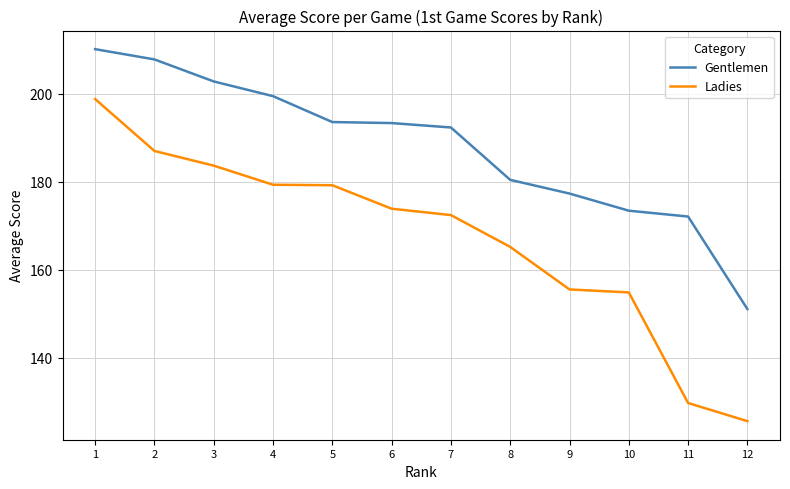

Which category has the highest value across all series?

1